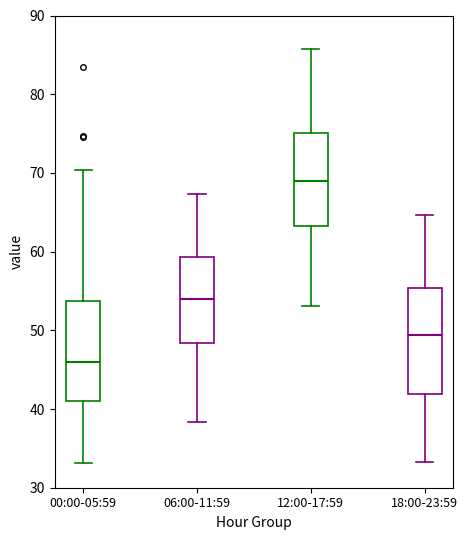

Reading left to right, read every box against the y-axis: the position of its median line, the range the box covers, and the ends of its whiskers. The values are not printed on the chart, so give them approximately, as read against the axis.

00:00-05:59: median 46, box 41 to 54, whiskers 33 to 70
06:00-11:59: median 54, box 48 to 59, whiskers 38 to 67
12:00-17:59: median 69, box 63 to 75, whiskers 53 to 86
18:00-23:59: median 49, box 42 to 55, whiskers 33 to 65